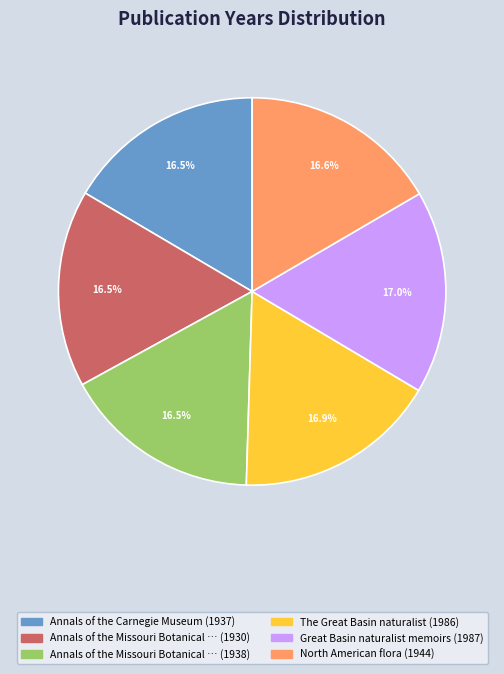

Count the number of slices in the pie.

6